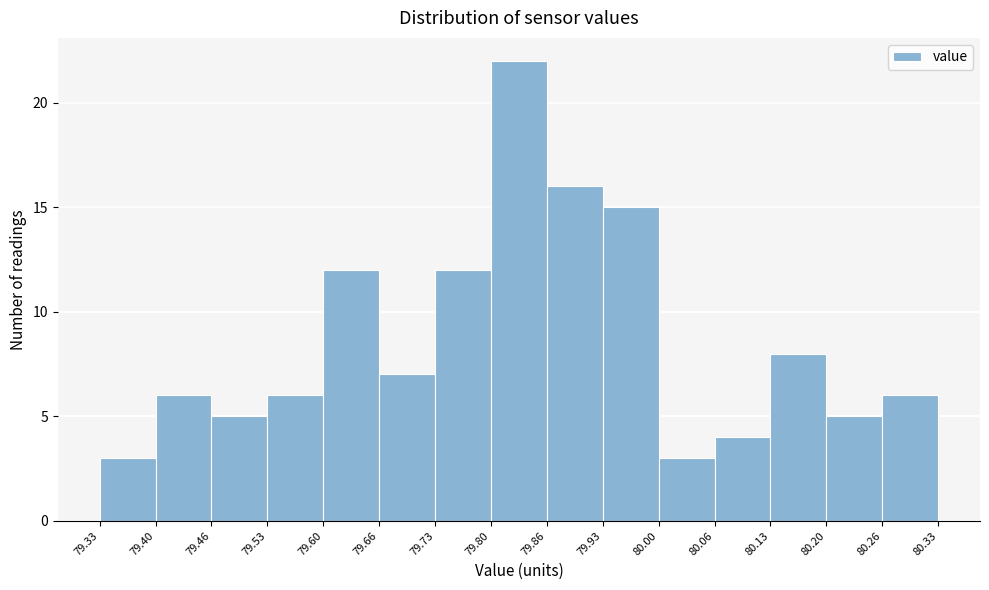

Reading left to right, list every bar in this chart as the range it spans on the x-axis followed by its height. The values are not printed on the chart, so give them approximately, as read against the axis.

79.33 to 79.40: 3
79.40 to 79.46: 6
79.46 to 79.53: 5
79.53 to 79.60: 6
79.60 to 79.66: 12
79.66 to 79.73: 7
79.73 to 79.80: 12
79.80 to 79.86: 22
79.86 to 79.93: 16
79.93 to 80.00: 15
80.00 to 80.06: 3
80.06 to 80.13: 4
80.13 to 80.20: 8
80.20 to 80.26: 5
80.26 to 80.33: 6